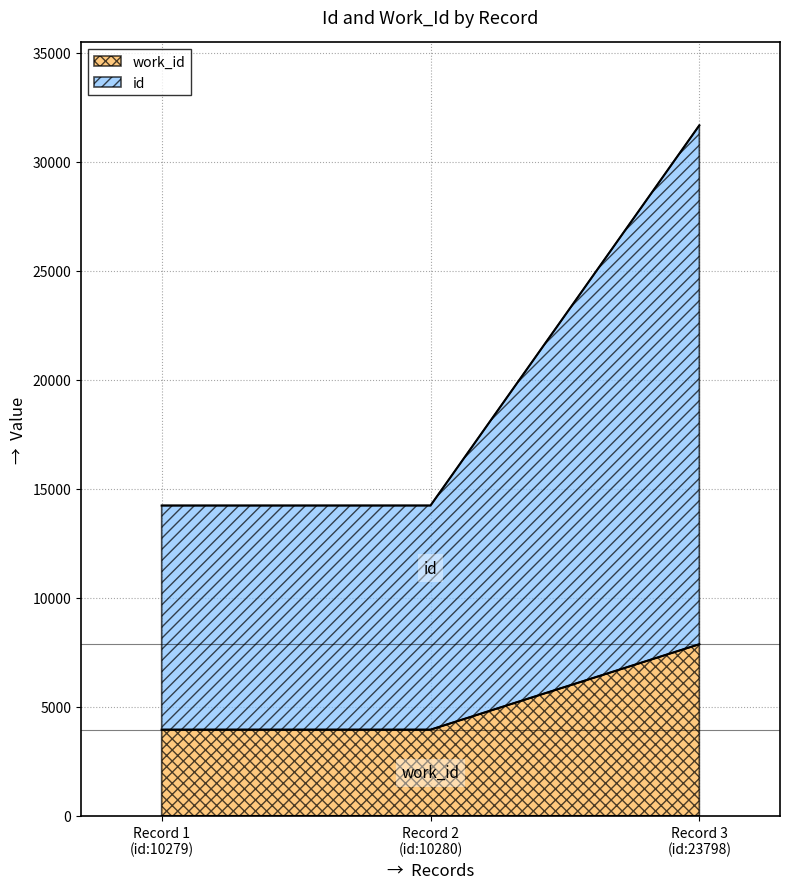

What is the value of the work_id point at the 3rd from the left?

7872